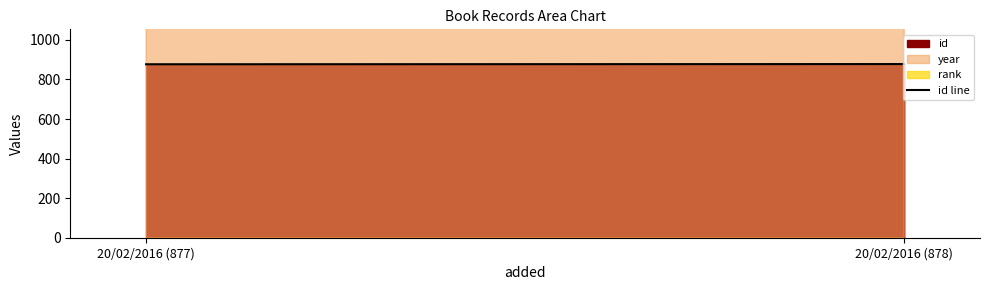

What is the smallest value displayed?

877